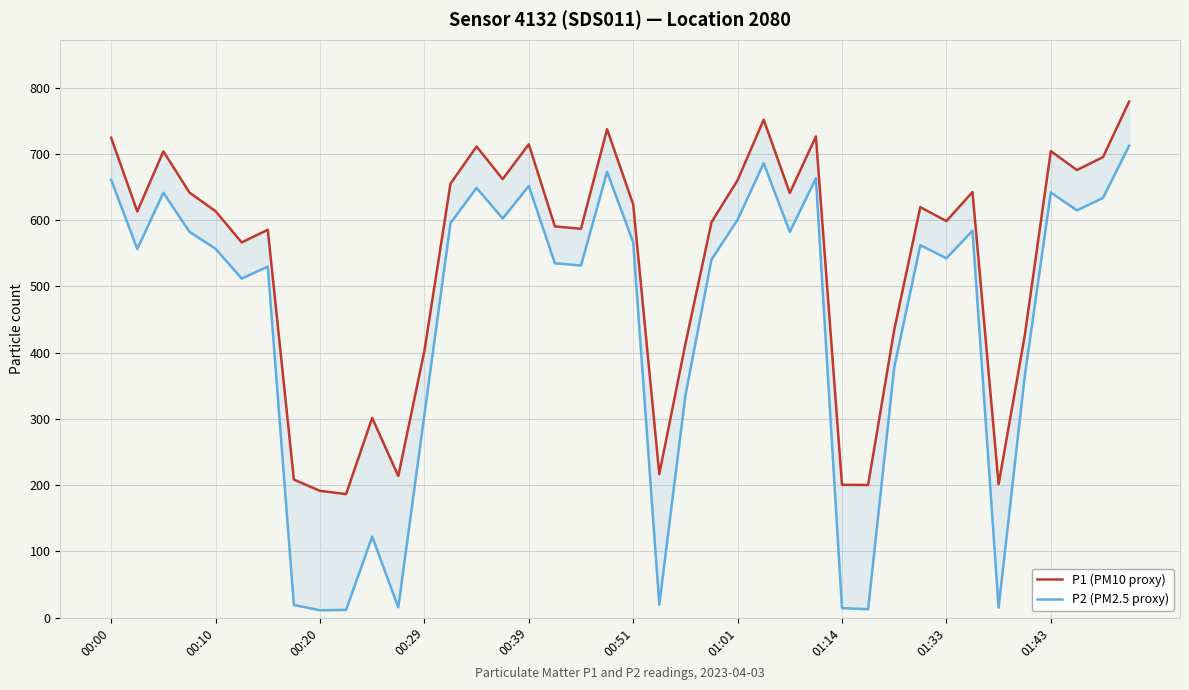

How many categories are shown in the chart?

40